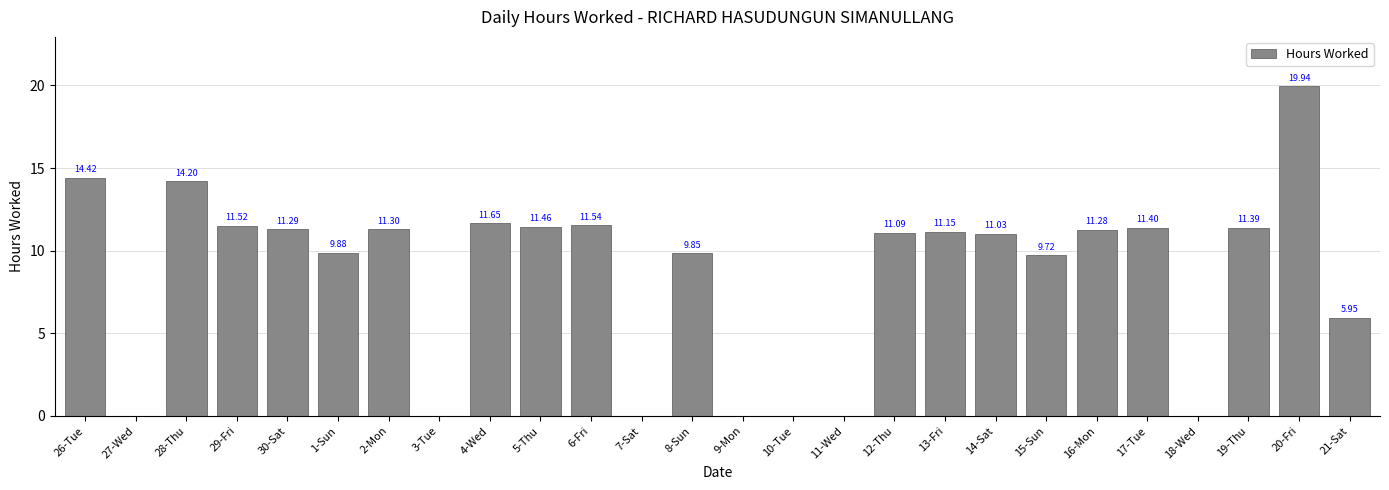

What is the sum of all values?

220.1